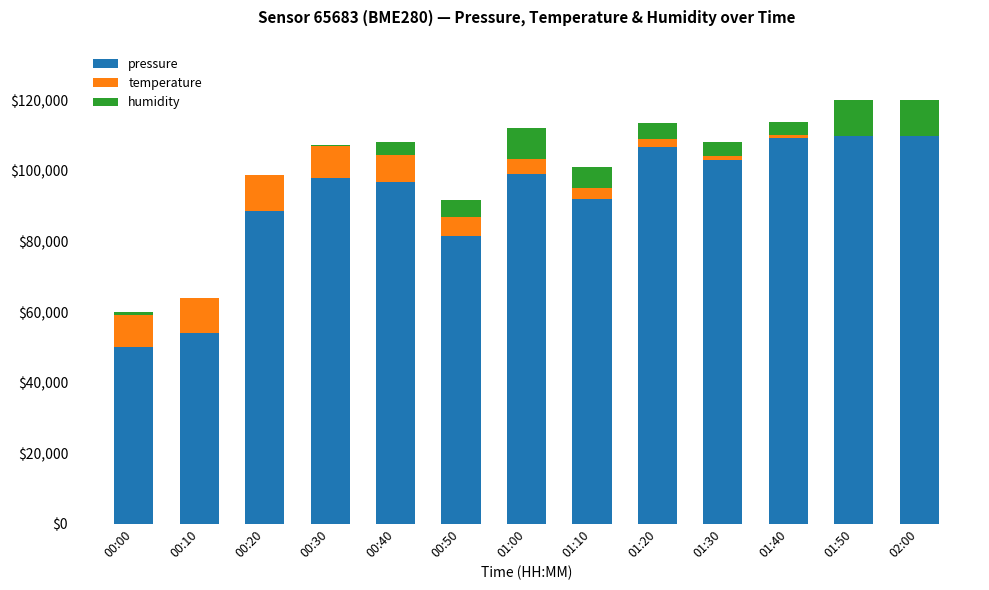

What is the highest value of the pressure series?

110000.0